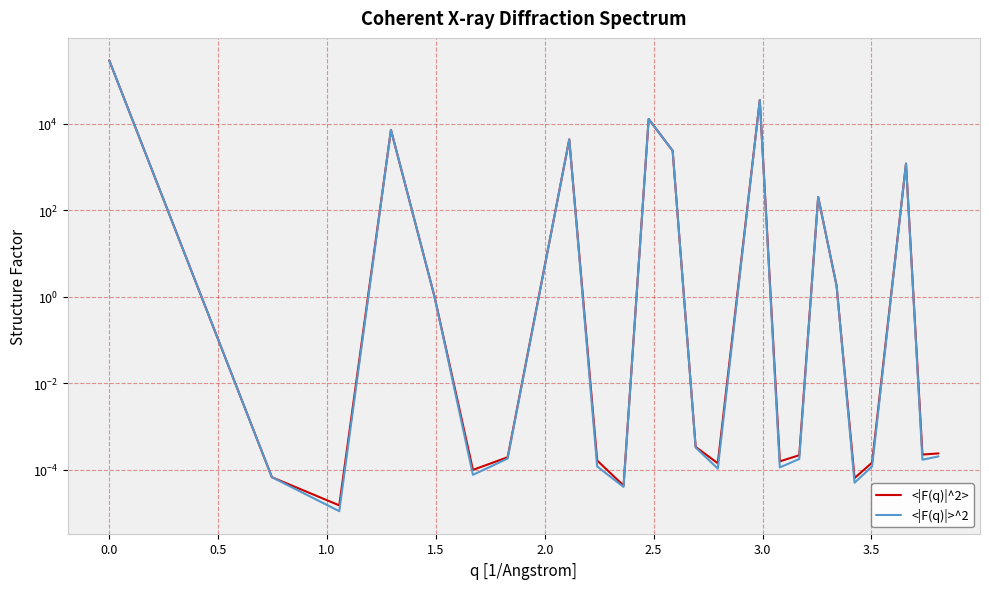

Reading left to right, extract all data points from this chart.

<|F(q)|^2>: 287296.0	0.0	0.0	7127.2	1.0	0.0	0.0	4289.8	0.0	0.0	12698.1	2357.8	0.0	0.0	35082.3	0.0	0.0	201.3	1.8	0.0	0.0	1182.7	0.0	0.0
<|F(q)|>^2: 287296.0	0.0	0.0	7127.2	1.0	0.0	0.0	4289.8	0.0	0.0	12698.1	2357.8	0.0	0.0	35082.3	0.0	0.0	201.3	1.8	0.0	0.0	1182.7	0.0	0.0